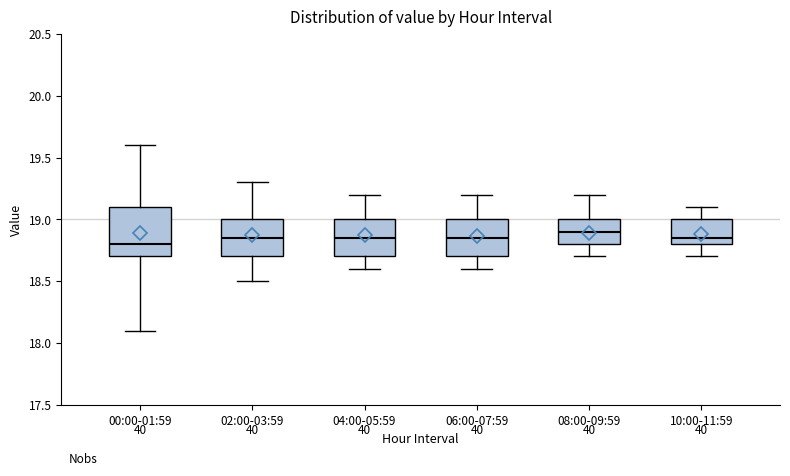

Reading left to right, read every box against the y-axis: the position of its median line, the range the box covers, and the ends of its whiskers. The values are not printed on the chart, so give them approximately, as read against the axis.

00:00-01:59: median 18.80, box 18.70 to 19.10, whiskers 18.10 to 19.60
02:00-03:59: median 18.85, box 18.70 to 19.00, whiskers 18.50 to 19.30
04:00-05:59: median 18.85, box 18.70 to 19.00, whiskers 18.60 to 19.20
06:00-07:59: median 18.85, box 18.70 to 19.00, whiskers 18.60 to 19.20
08:00-09:59: median 18.90, box 18.80 to 19.00, whiskers 18.70 to 19.20
10:00-11:59: median 18.85, box 18.80 to 19.00, whiskers 18.70 to 19.10